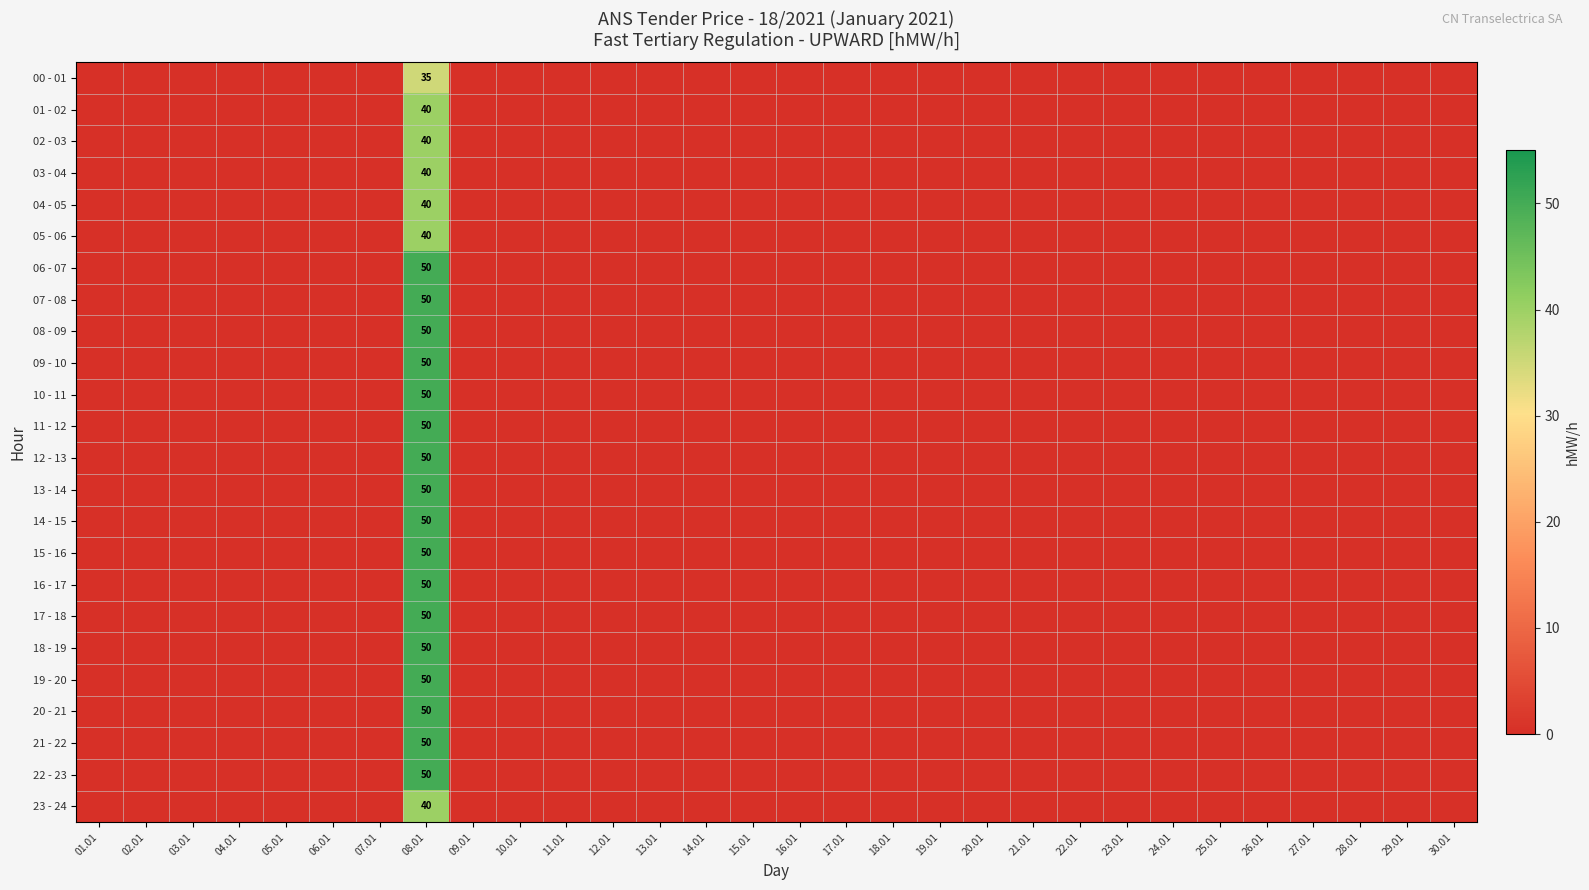

At which category does the chart reach its peak across all series?

08.01